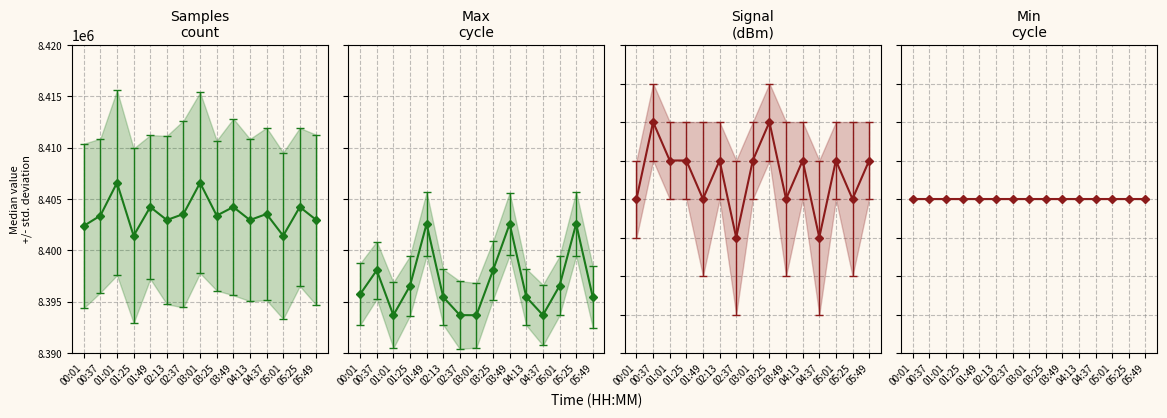

Reading right to left, transcribe all the data shown in this chart.

Samples: 05:49=8402950	05:25=8404221	05:01=8401419	04:37=8403540	04:13=8402950	03:49=8404221	03:25=8403383	03:01=8406578	02:37=8403540	02:13=8402950	01:49=8404221	01:25=8401419	01:01=8406578	00:37=8403383	00:01=8402379
Max_cycle: 05:49=27545	05:25=28258	05:01=27654	04:37=27369	04:13=27545	03:49=28258	03:25=27806	03:01=27368	02:37=27369	02:13=27545	01:49=28258	01:25=27654	01:01=27368	00:37=27806	00:01=27572
Signal: 05:49=-71	05:25=-72	05:01=-71	04:37=-73	04:13=-71	03:49=-72	03:25=-70	03:01=-71	02:37=-73	02:13=-71	01:49=-72	01:25=-71	01:01=-71	00:37=-70	00:01=-72
Min_cycle: 05:49=27	05:25=27	05:01=27	04:37=27	04:13=27	03:49=27	03:25=27	03:01=27	02:37=27	02:13=27	01:49=27	01:25=27	01:01=27	00:37=27	00:01=27